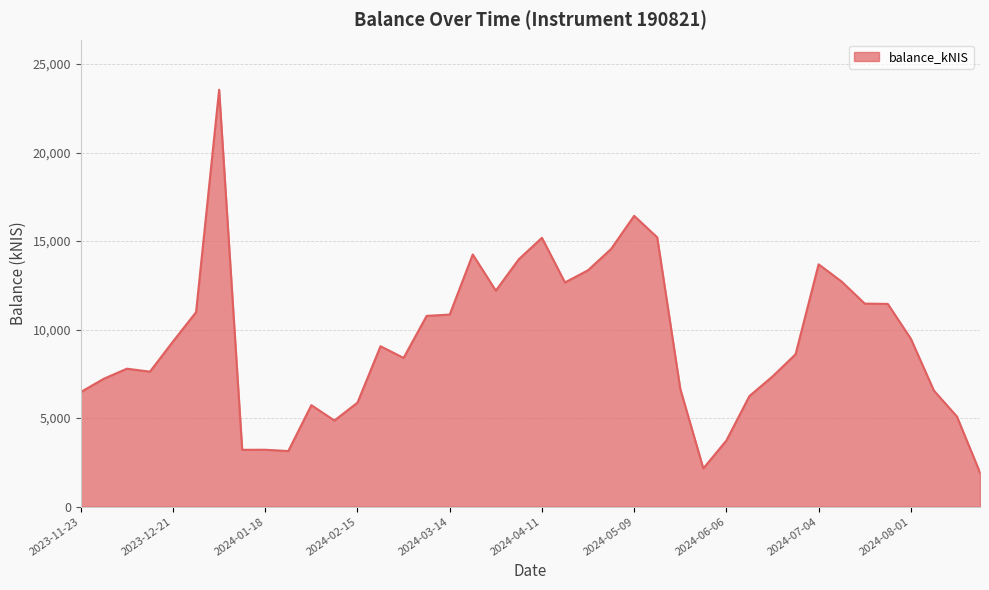

What is the greatest value displayed?

23547.0